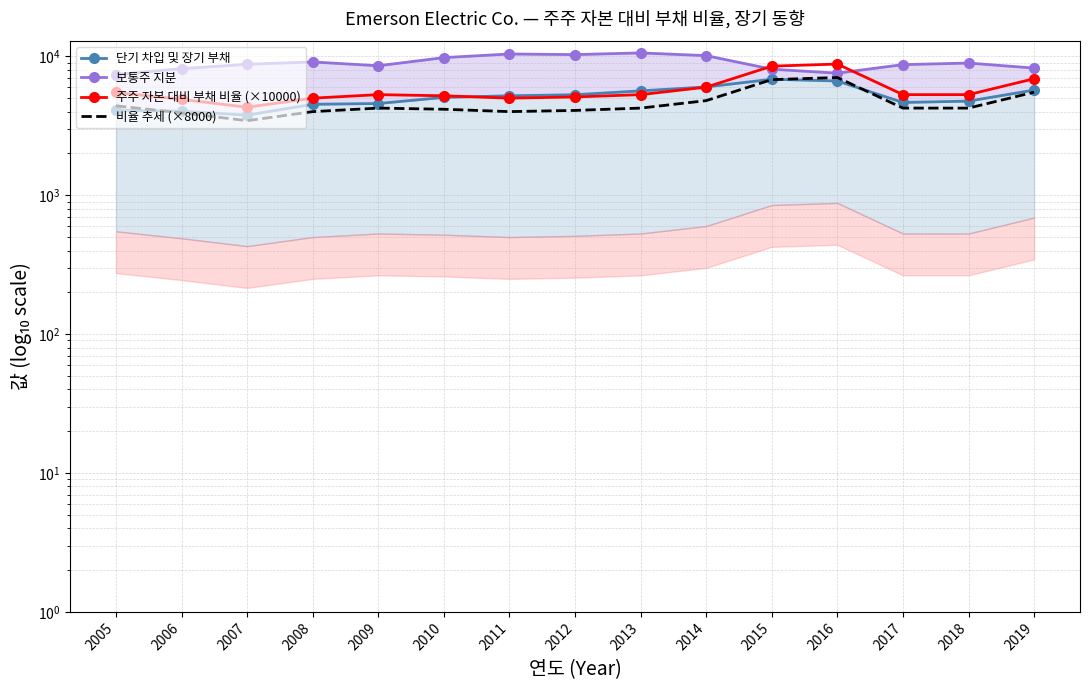

What is the smallest value displayed?

3440.0